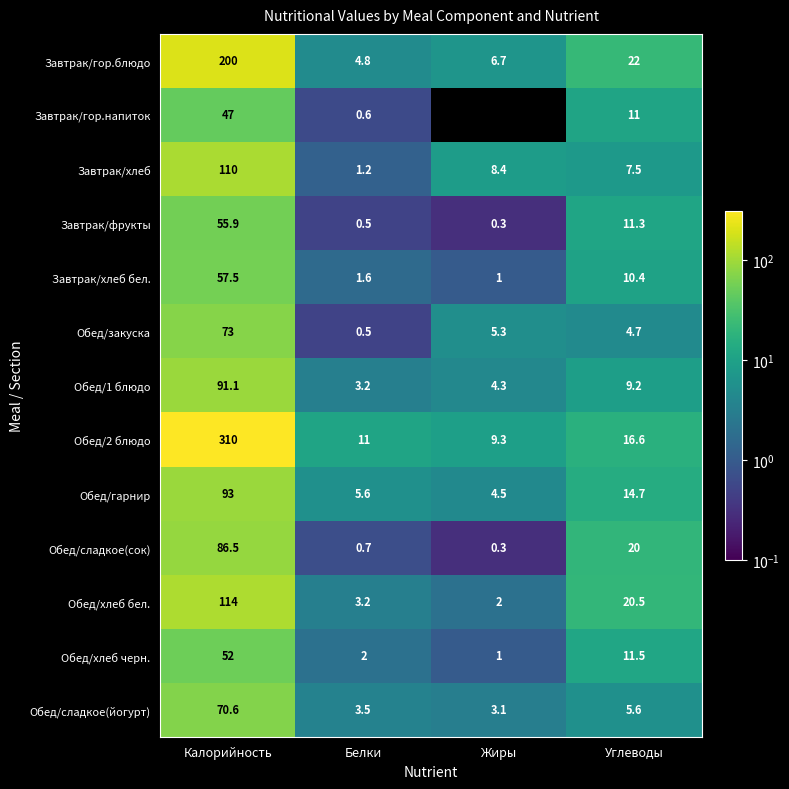

What is the greatest value displayed?

310.0